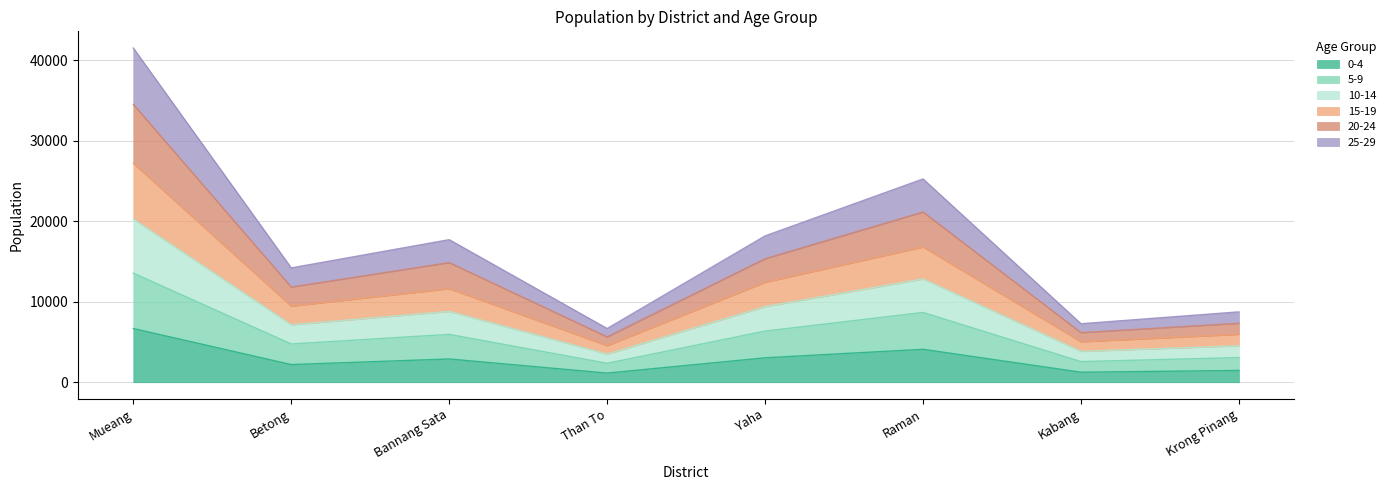

Is it true that 0-4 equals 1249 at Kabang?

True